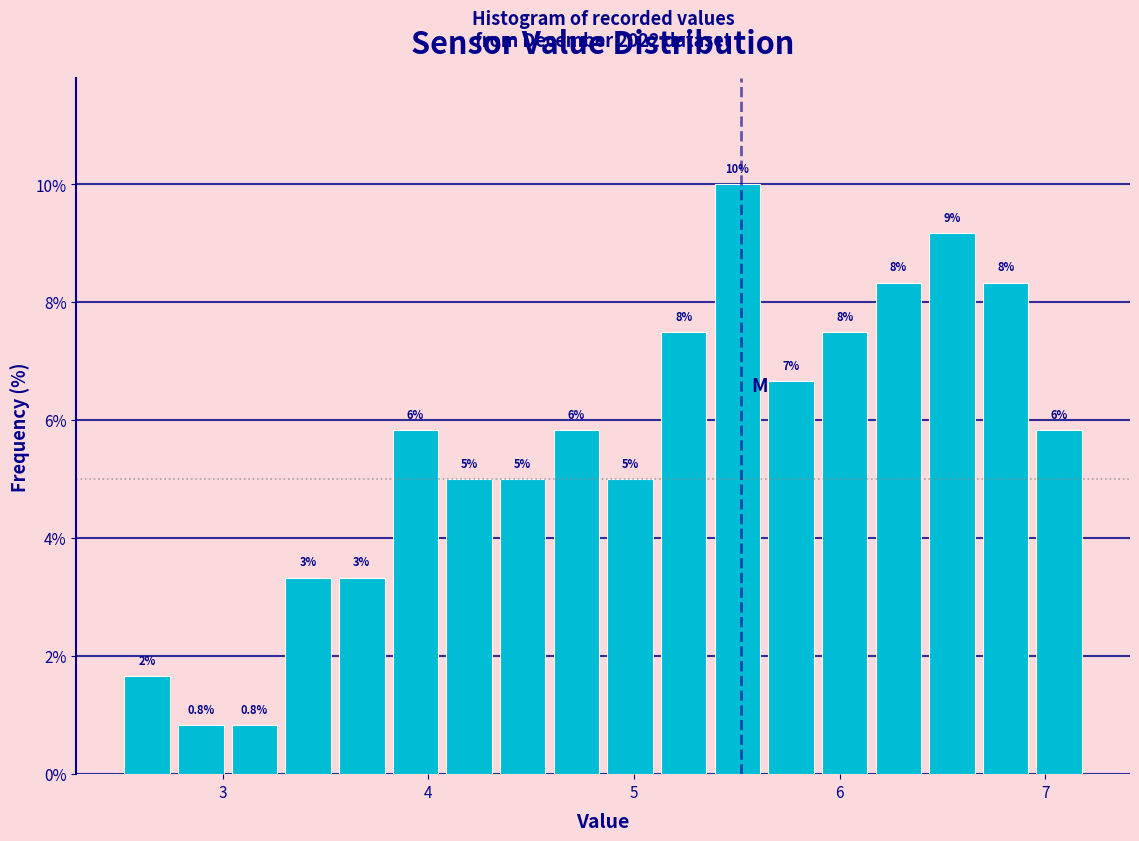

Read against the x-axis, roughly where is the centre of the tallest bar?

5.5